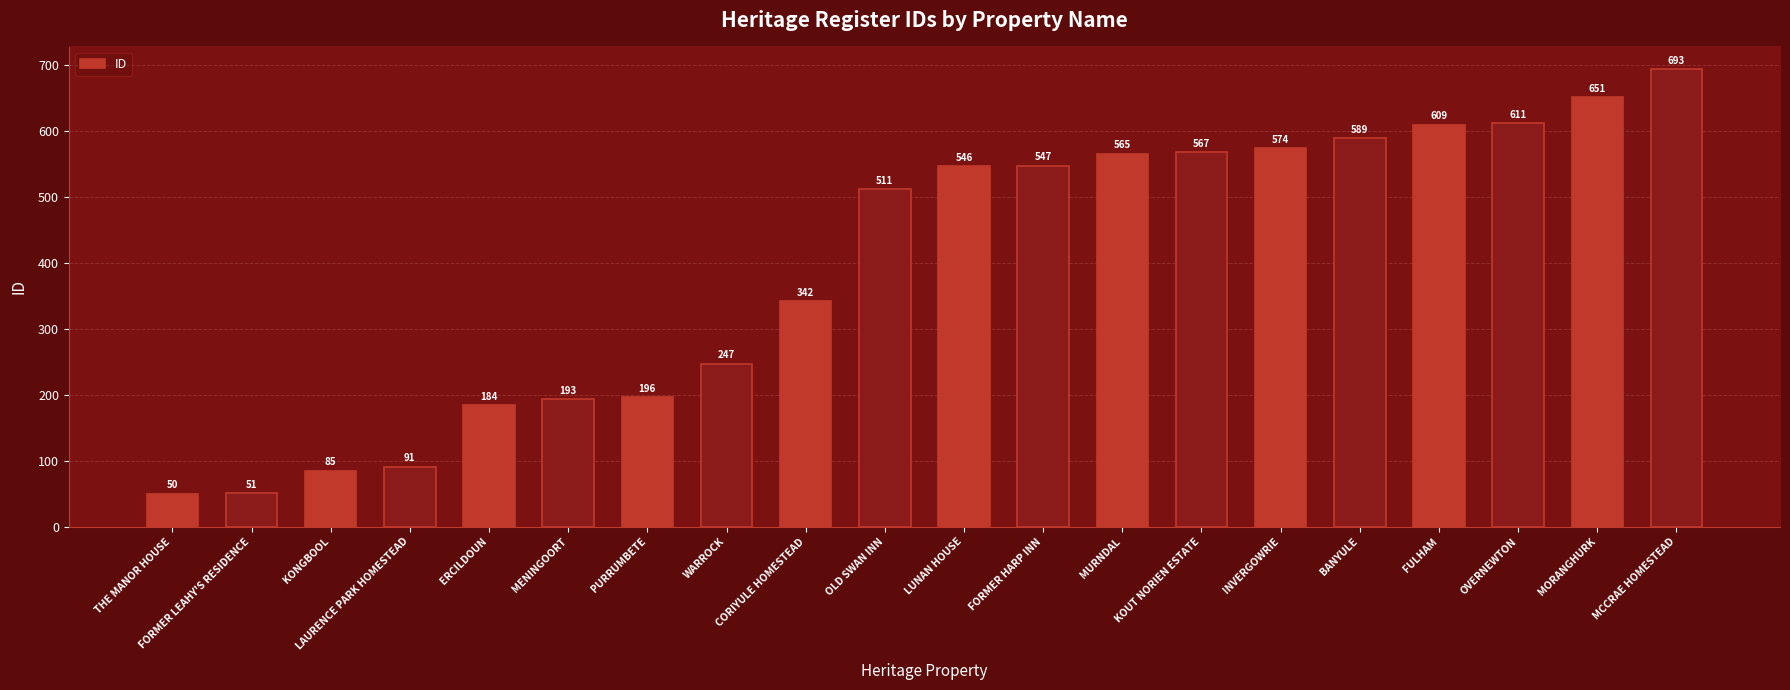

What is the difference between the maximum and minimum values?

643